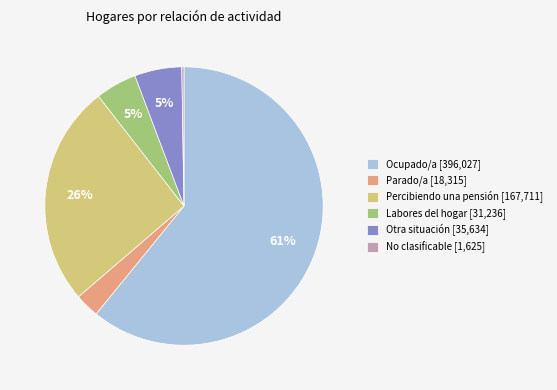

To the nearest percent, what is the difference between the largest and smallest slice percentages?

61%